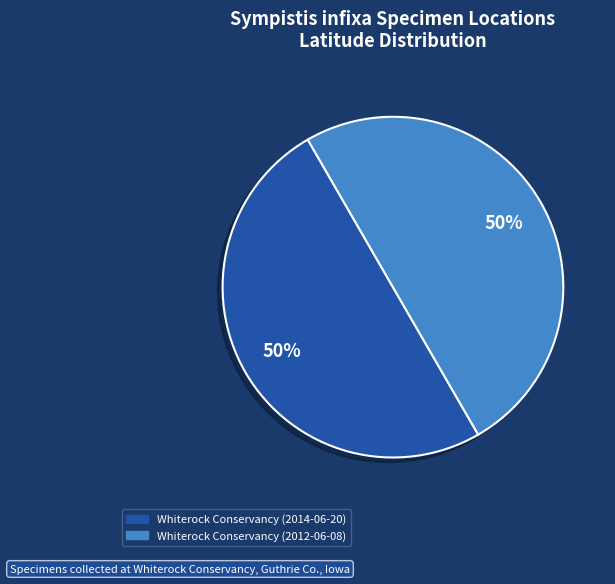

What percentage is the Whiterock Conservancy (2012-06-08) slice, to the nearest percent?

50%